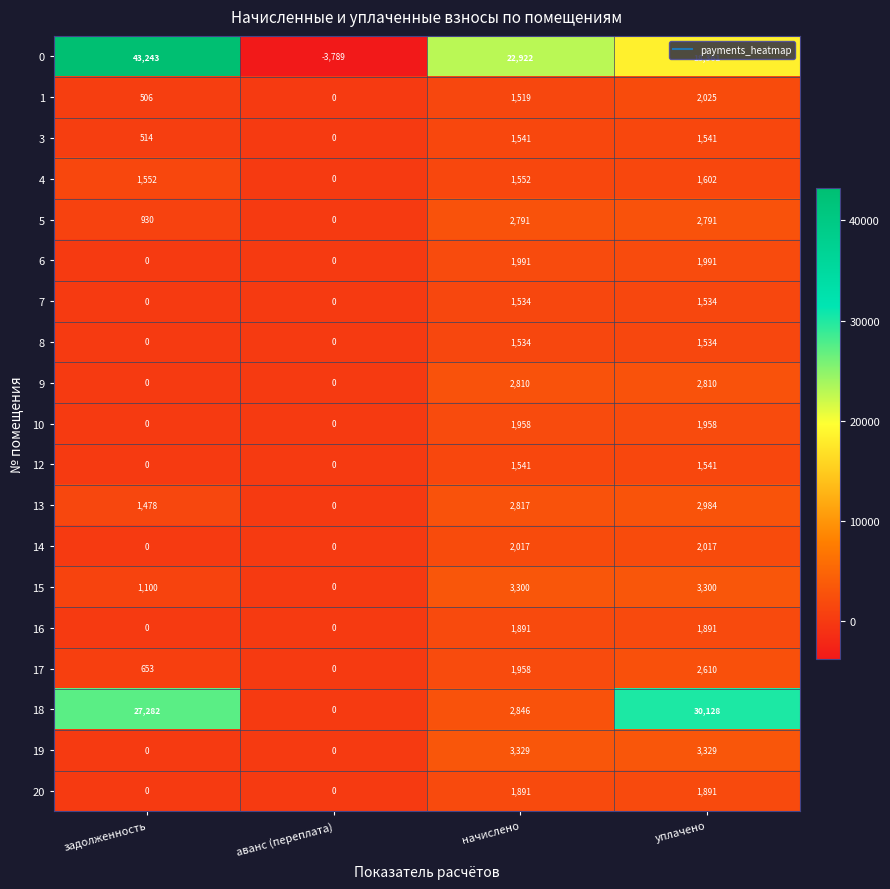

At which label does 5 reach its minimum?

аванс (переплата)